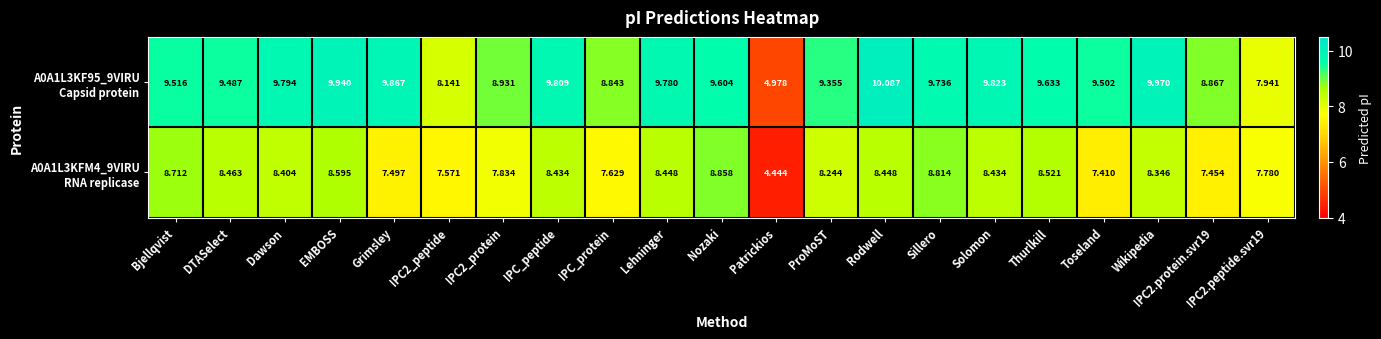

Which label corresponds to the smallest value in the chart?

Patrickios